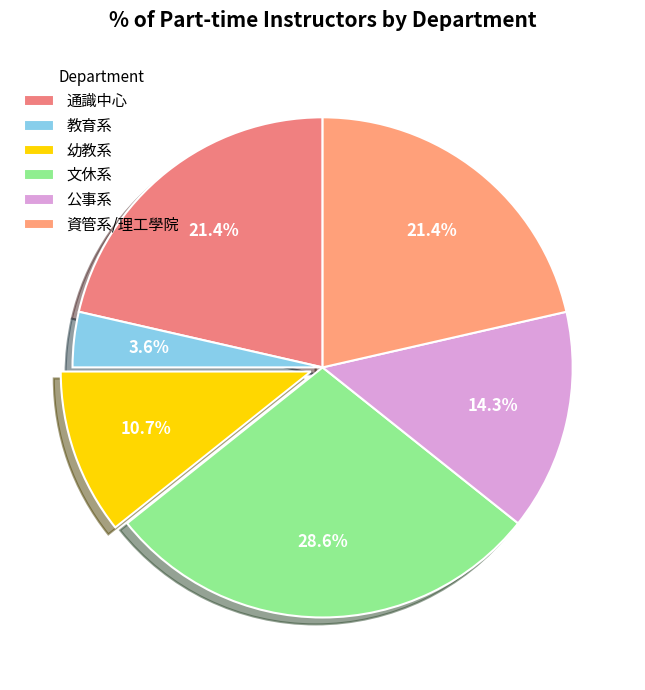

What is the ratio of the value at 公事系 to the value at 幼教系?

1.3